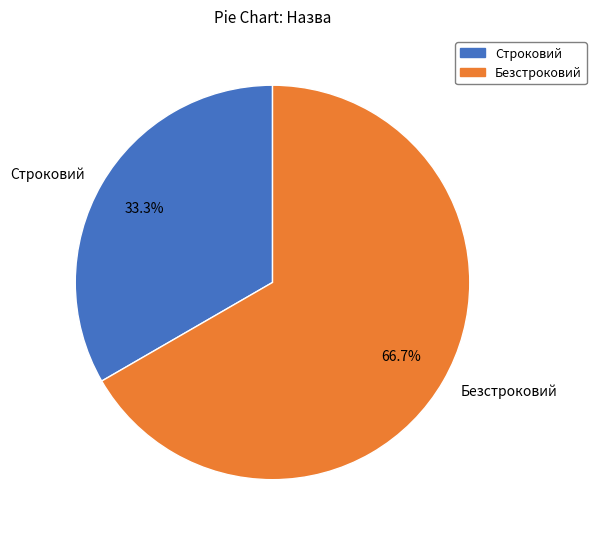

Which category has the biggest portion of the pie?

Безстроковий